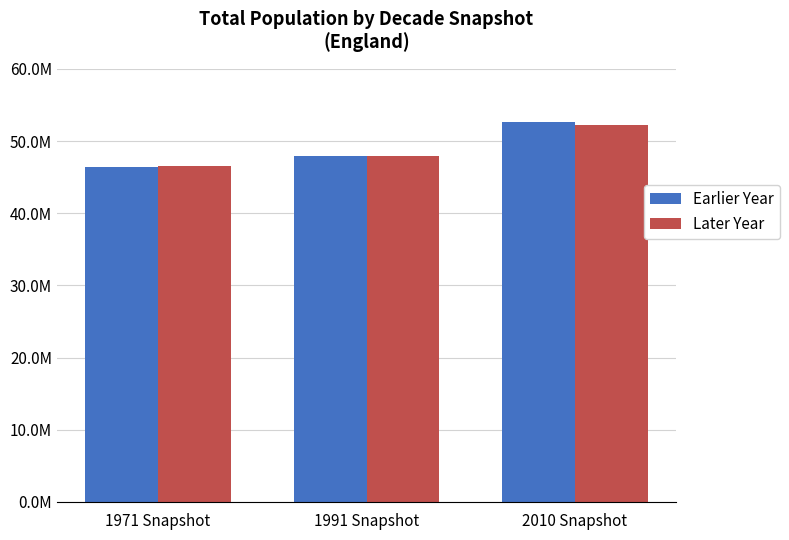

Between 1971 Snapshot and 2010 Snapshot, which series saw the biggest shift?

Earlier Year